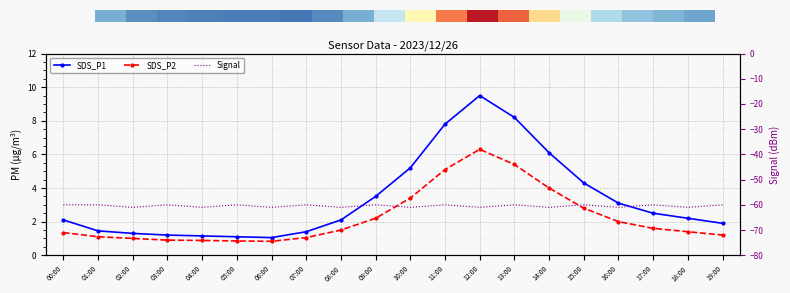

The SDS_P1 series shows 9.5 at 12:00. True or false?

True